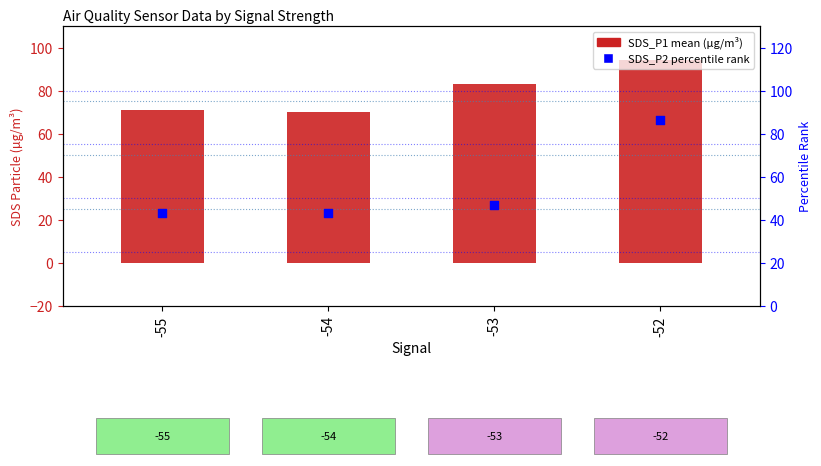

Which series has the largest total across all categories?

SDS_P1 (mean)